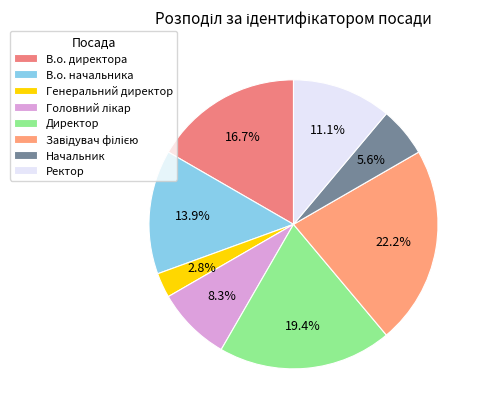

How many segments does this pie chart have?

8